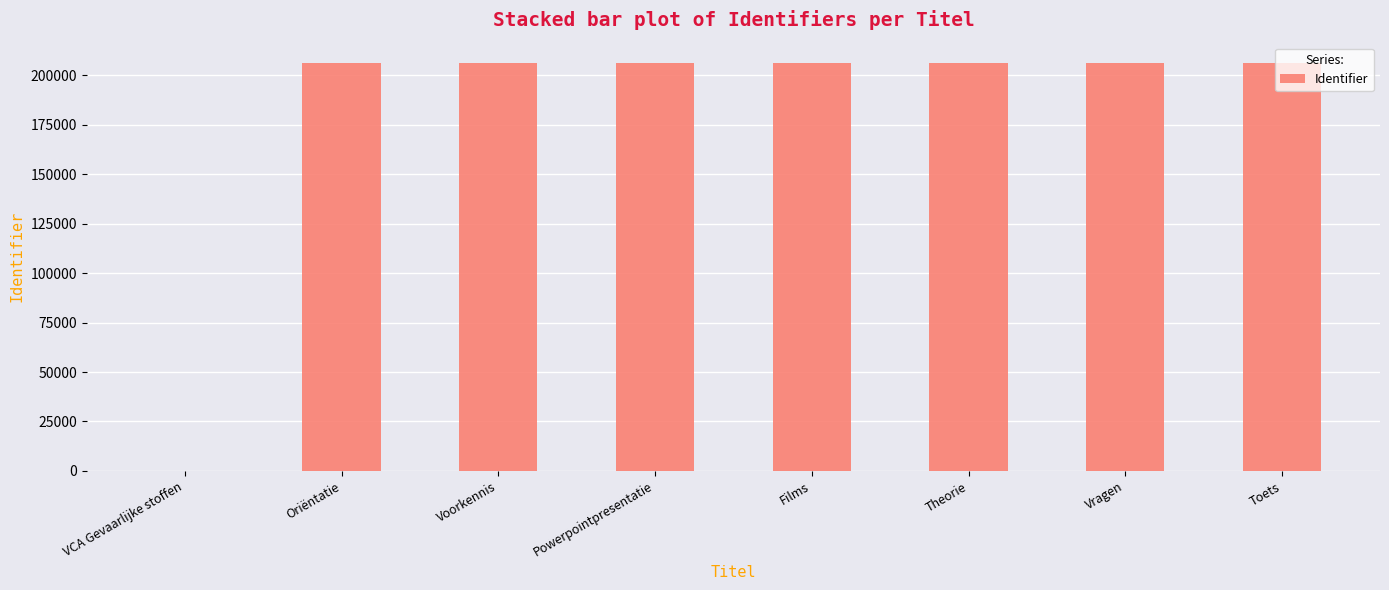

What is the difference between the values at Oriëntatie and Powerpointpresentatie?

3